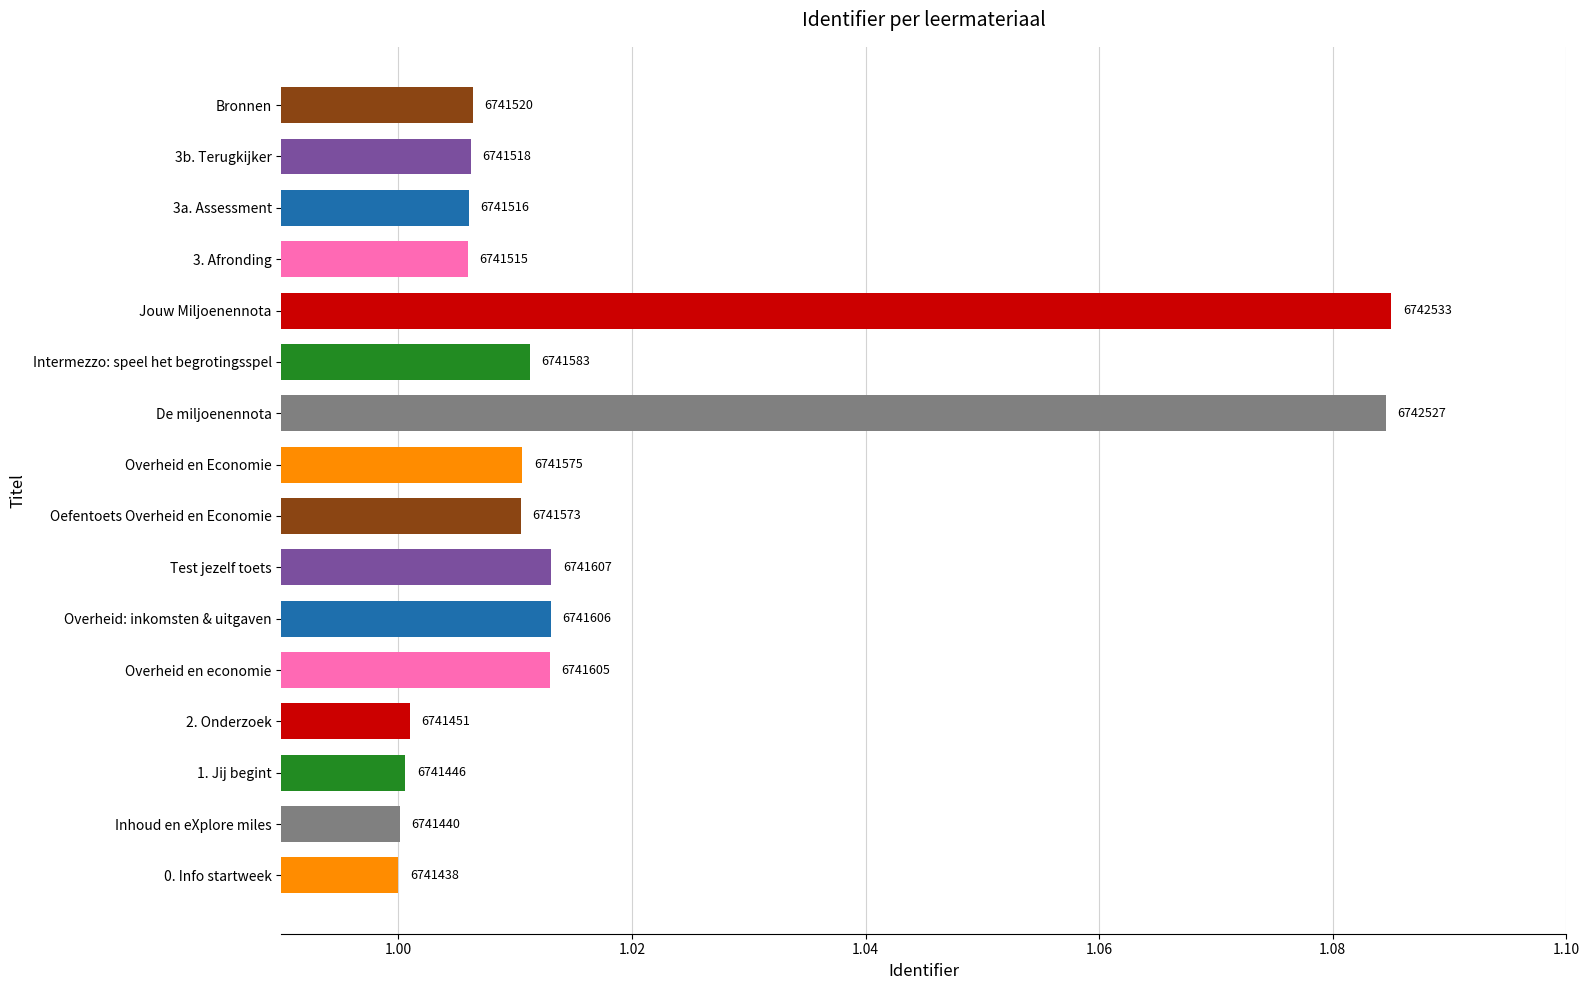

Are the bars horizontal?

Yes